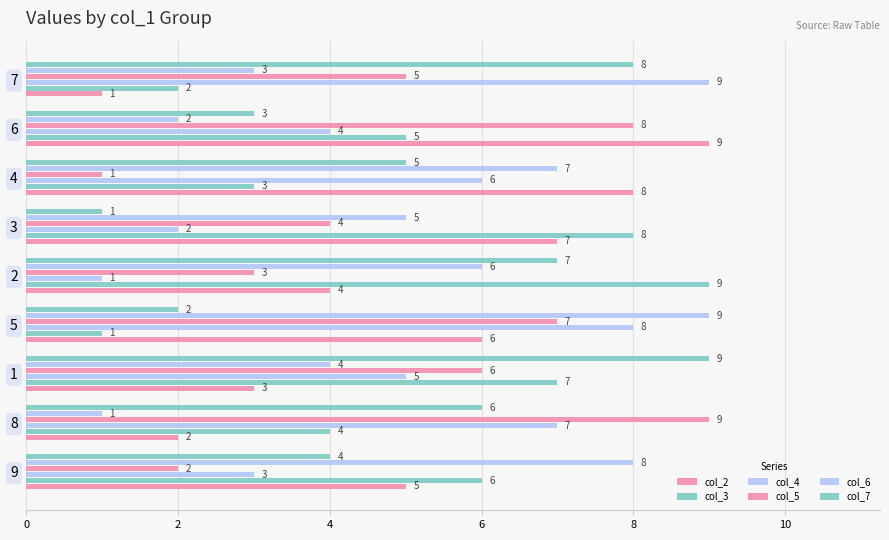

How many series are shown in this chart?

6